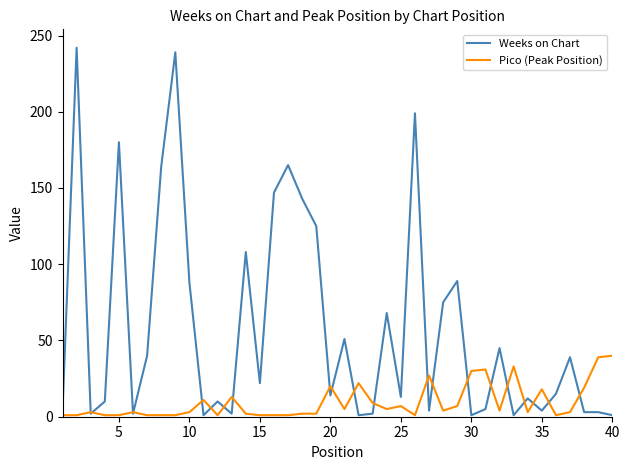

Which series has the largest total across all categories?

Weeks on Chart